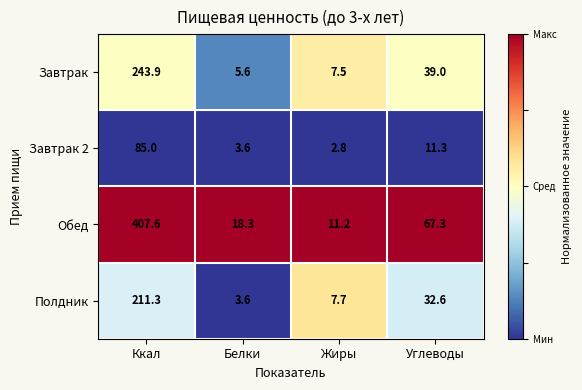

Reading left to right, what are all the values shown in this chart?

Завтрак: Ккал=243.9	Белки=5.6	Жиры=7.5	Углеводы=39.0
Завтрак 2: Ккал=85.0	Белки=3.6	Жиры=2.8	Углеводы=11.3
Обед: Ккал=407.6	Белки=18.3	Жиры=11.2	Углеводы=67.3
Полдник: Ккал=211.3	Белки=3.6	Жиры=7.7	Углеводы=32.6